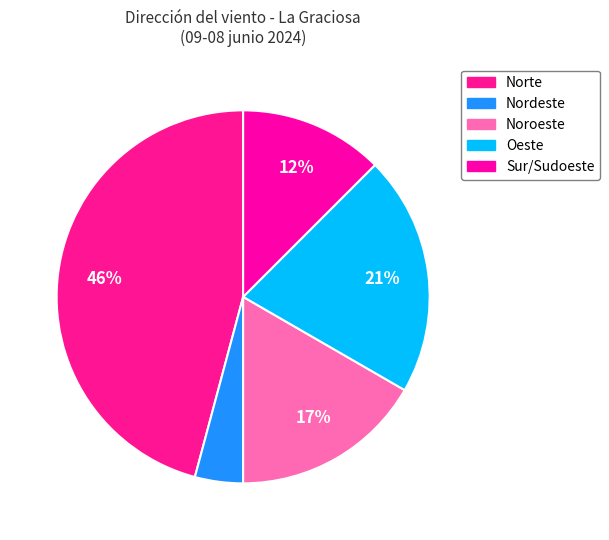

How many slices are in this pie chart?

5